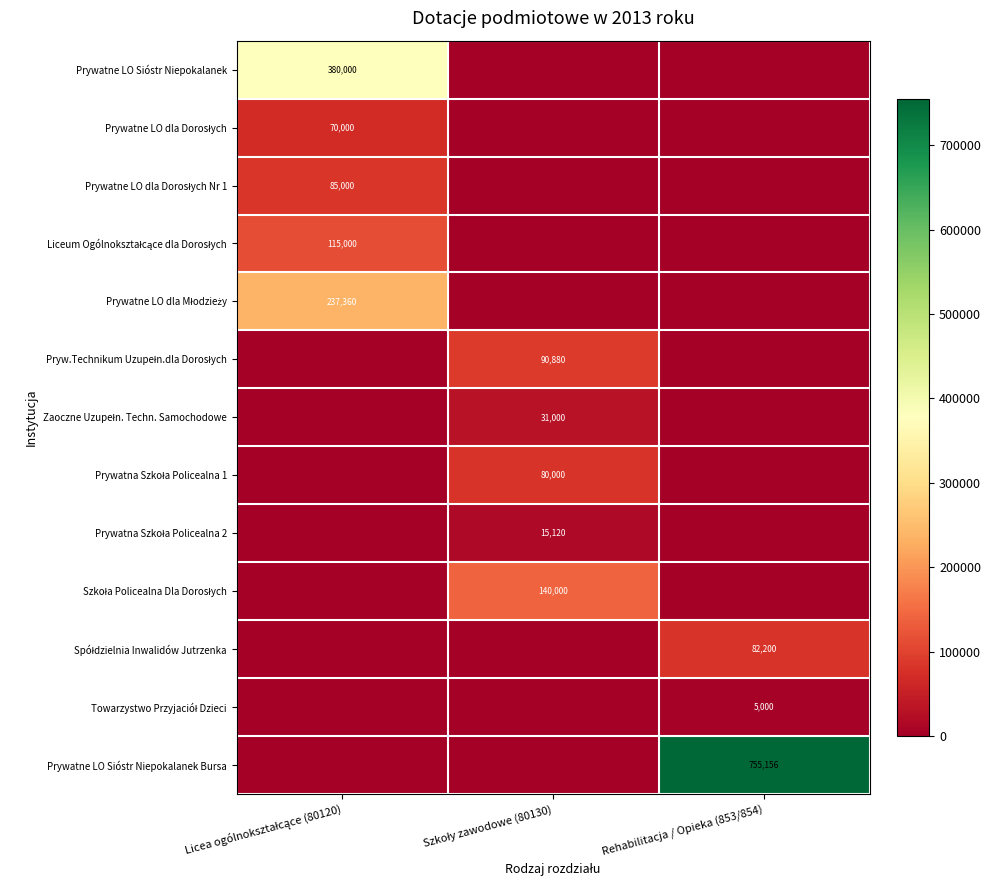

What is the sum of all Prywatne LO Sióstr Niepokalanek Bursa values?

755156